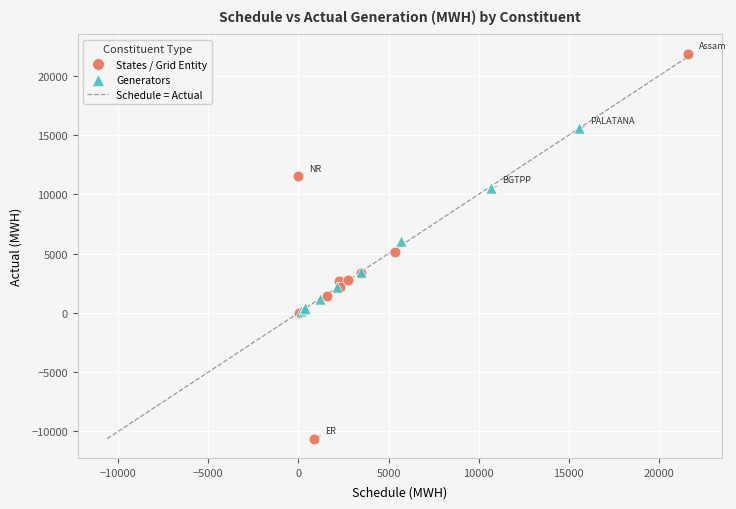

Which series reaches the maximum Y coordinate?

States / Grid Entity